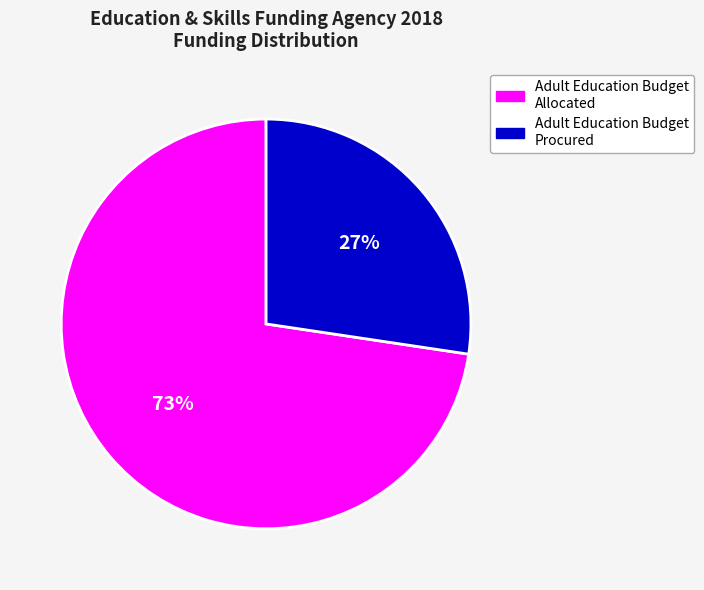

How many segments does this pie chart have?

2